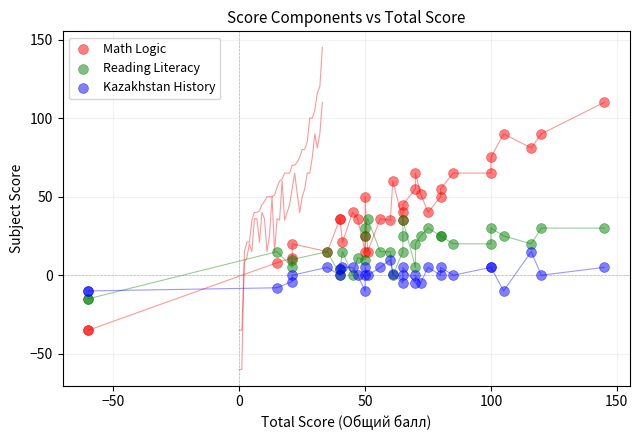

Which series has the largest Y range (max minus min)?

Math Logic